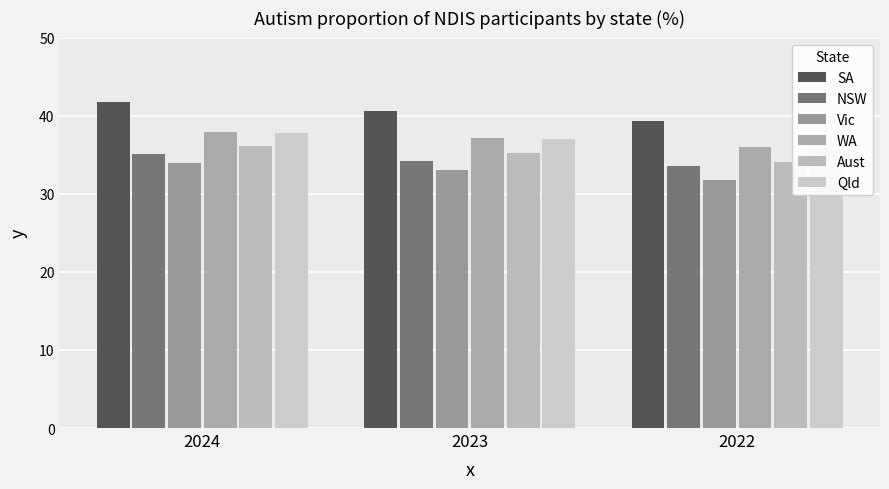

Which label corresponds to the largest value in the chart?

2024